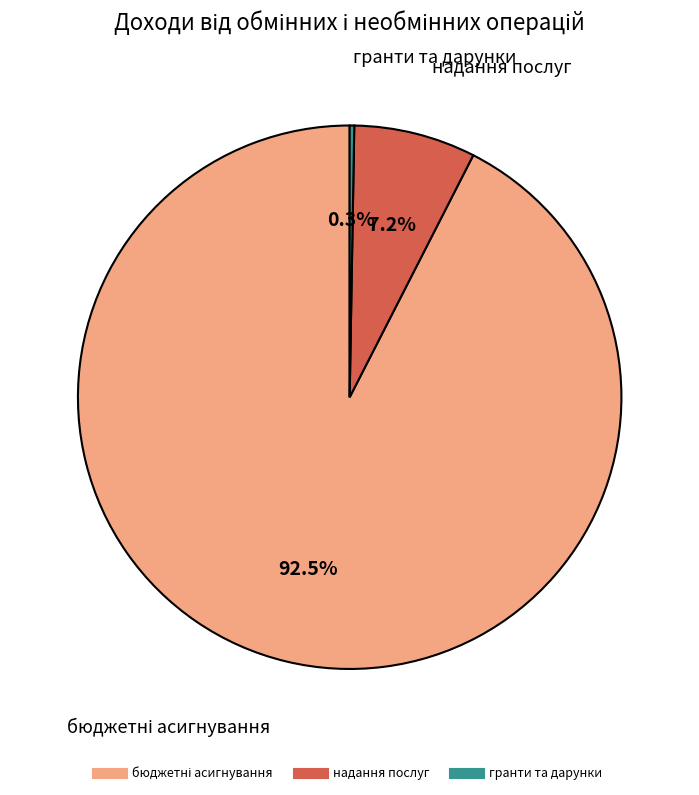

How much of the chart is everything except надання послуг?

92.8%